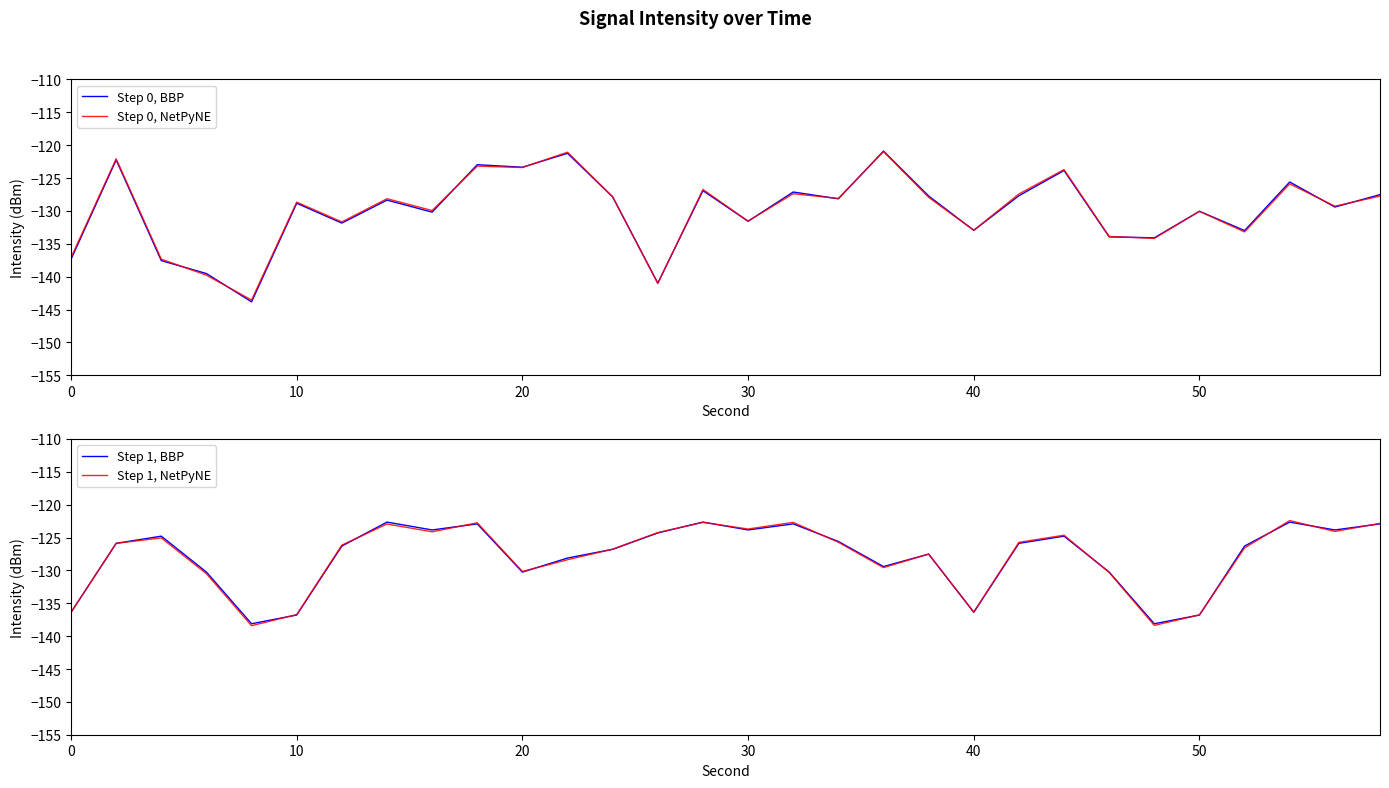

What is the value of the Step 0, BBP point at the 26th from the left?

-130.1